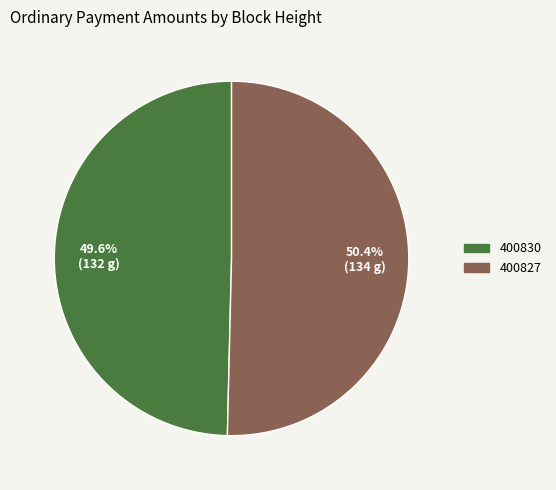

Which slice is the smallest?

400830